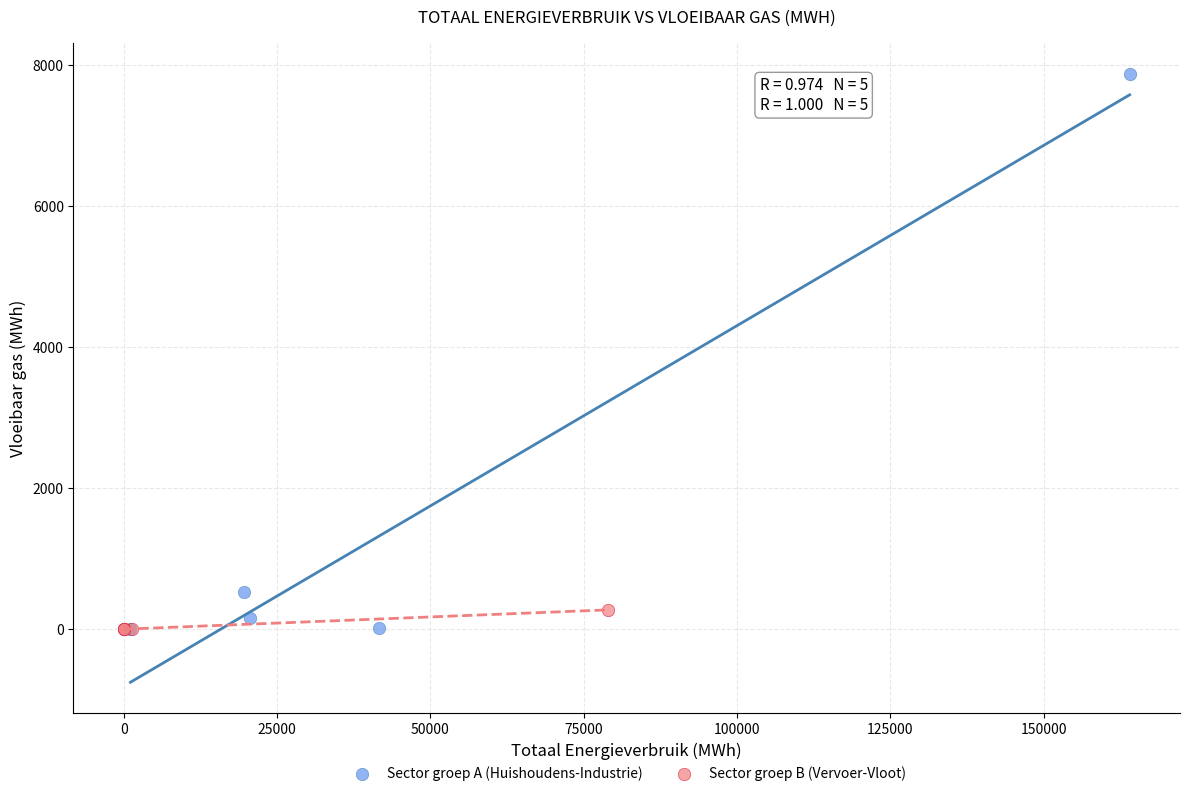

What are all the series names shown in the legend?

Sector groep A (Huishoudens-Industrie), Sector groep B (Vervoer-Vloot)